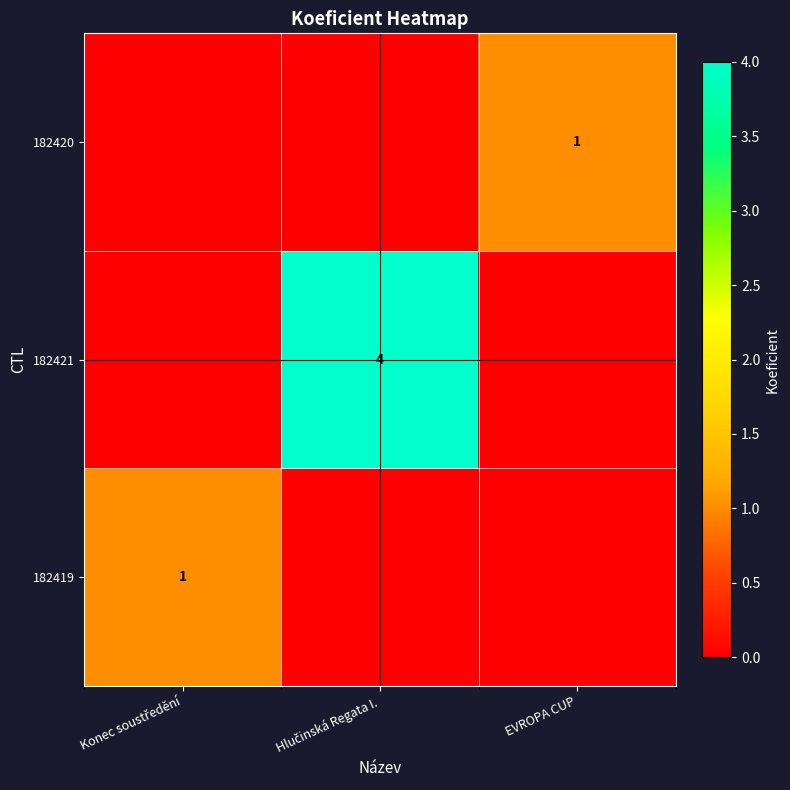

List the series in order of their peak value, highest first.

182421, 182419, 182420